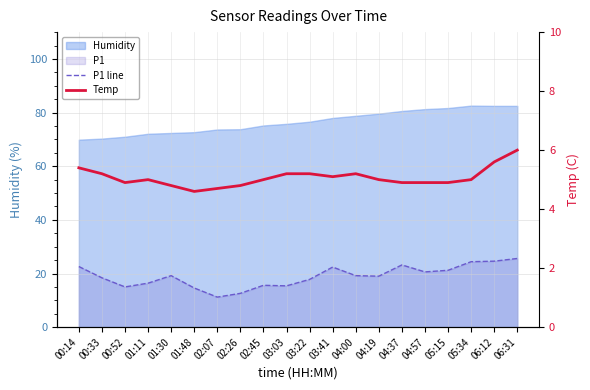

At how many categories does at least one series exceed 5?

20